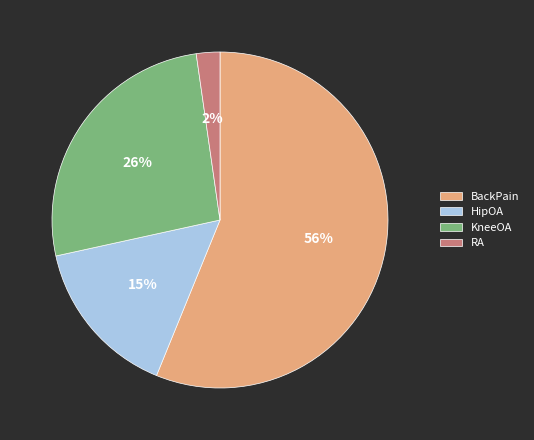

Rank the categories by value from lowest to highest.

RA, HipOA, KneeOA, BackPain